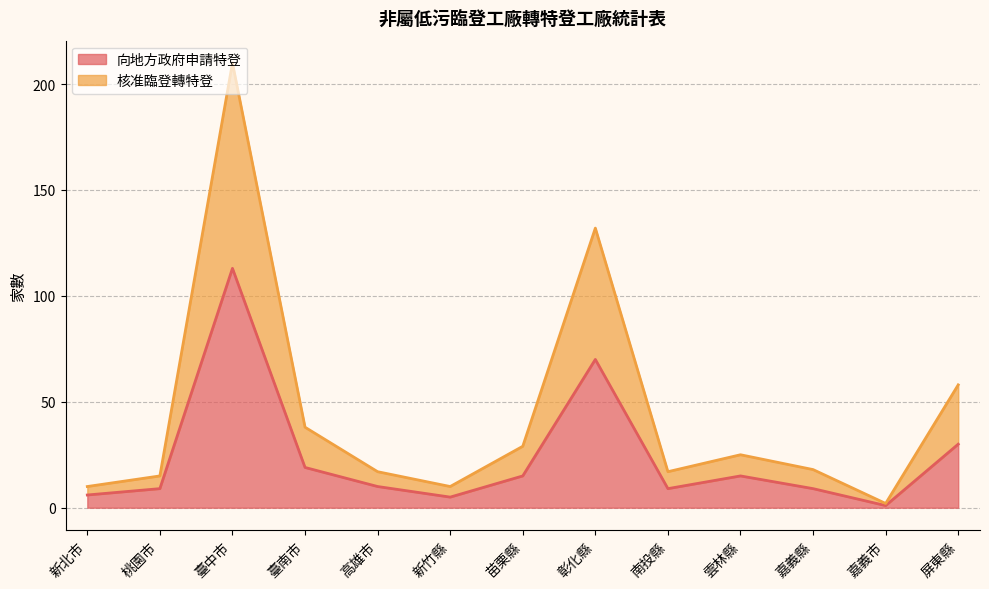

Where is the first local minimum for 核准臨登轉特登?

新竹縣